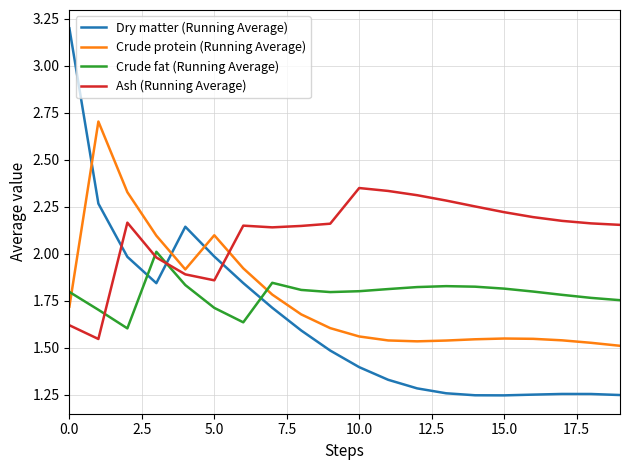

Which series has the widest spread of values?

Dry matter (Running Average)